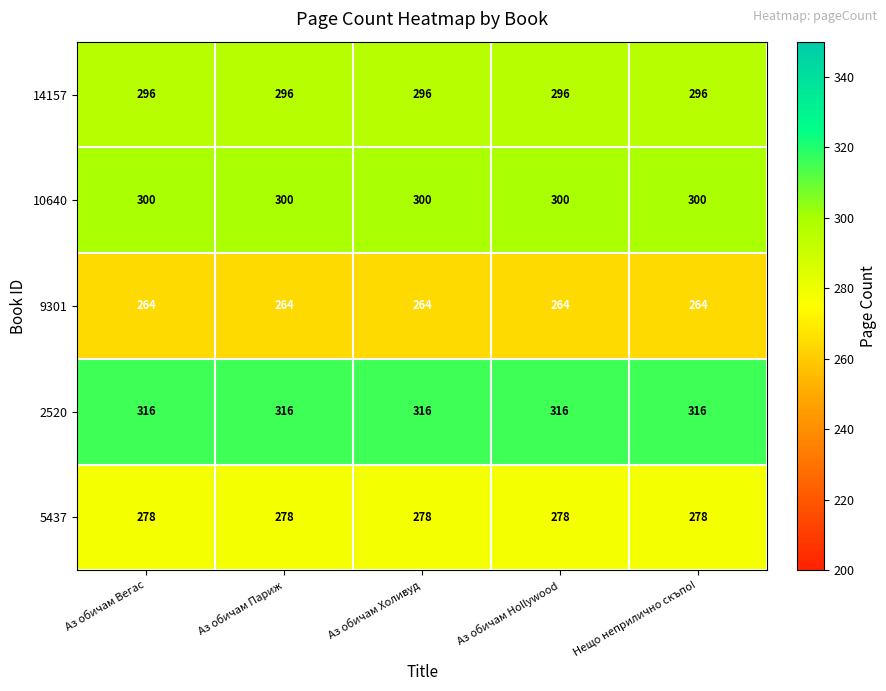

Is the value of 14157 at Аз обичам Холивуд greater than the value of 9301 at Нещо неприлично скъпо!?

Yes